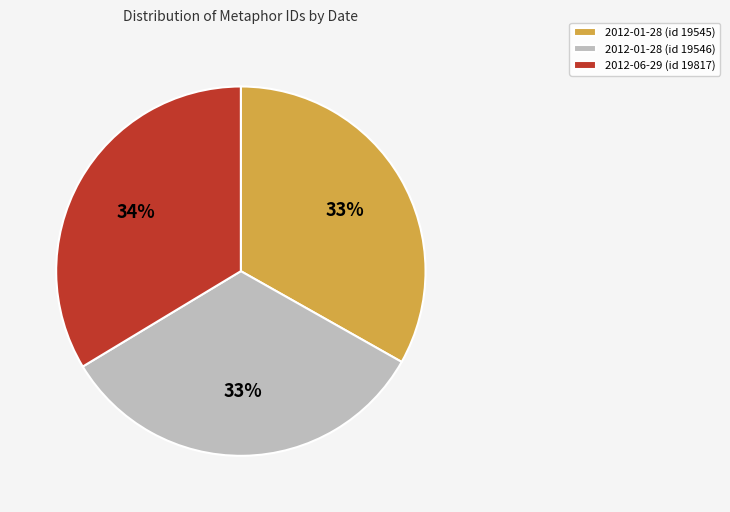

Combined, do 2012-01-28 (id 19545) and 2012-01-28 (id 19546) account for over 50%?

Yes